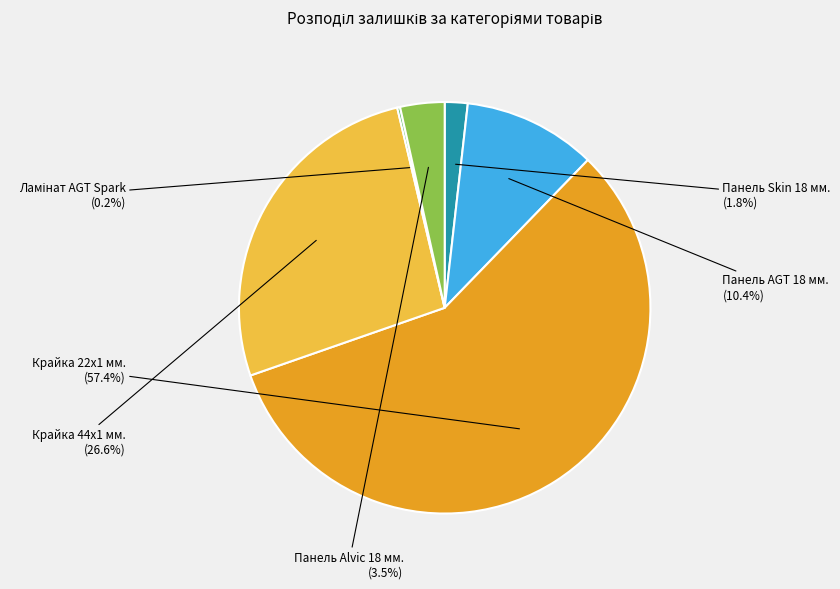

To the nearest percent, what is the average slice percentage?

17%